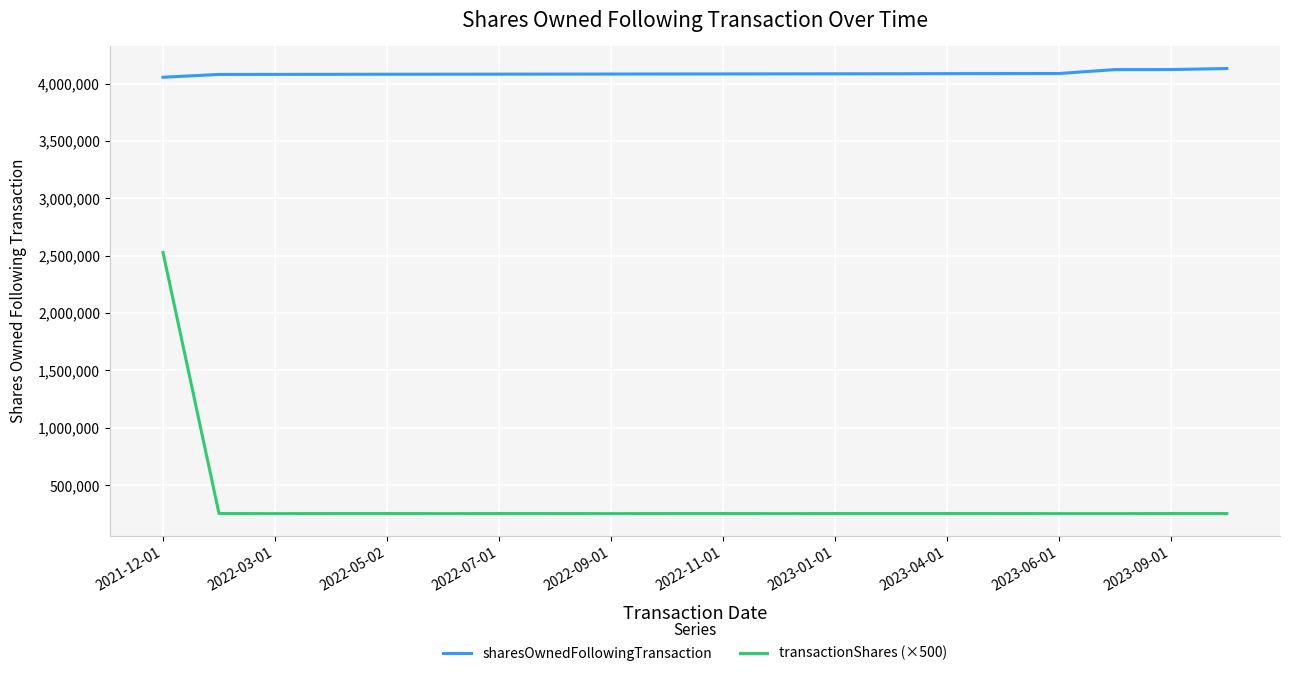

List the series in order of their peak value, highest first.

sharesOwnedFollowingTransaction, transactionShares (×500)